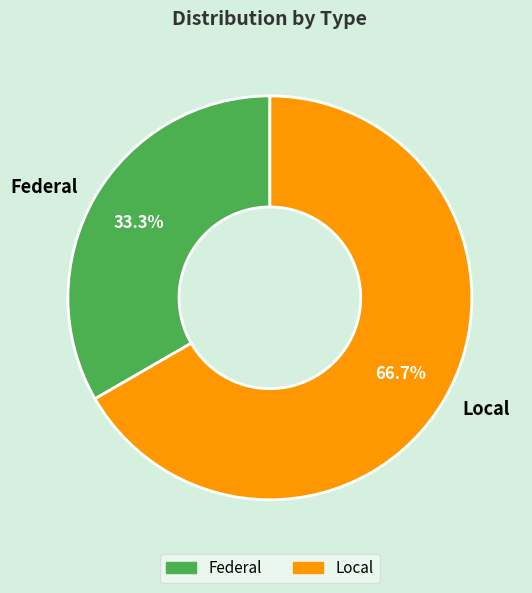

Is it true that Federal is 48% of the pie?

False